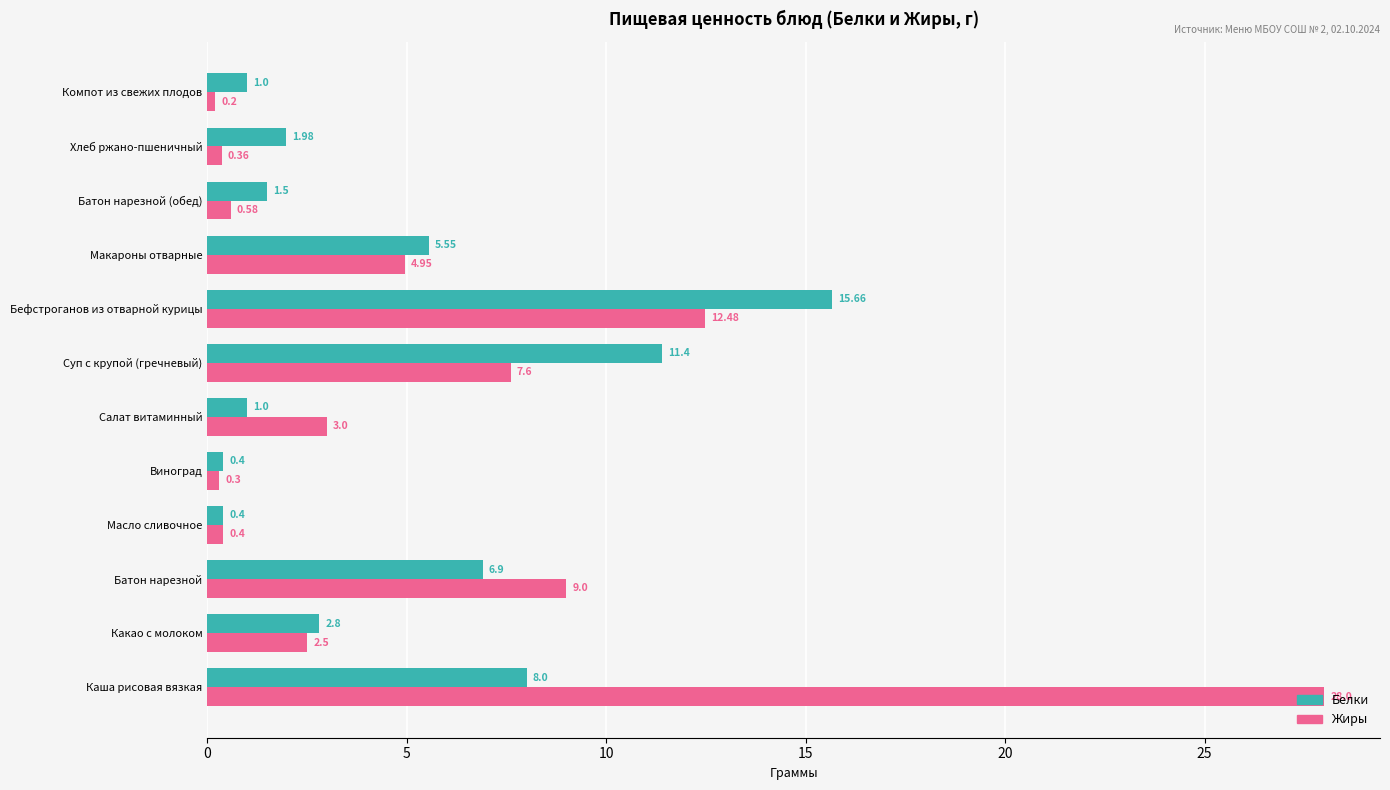

List the series in order of their peak value, highest first.

Жиры, Белки